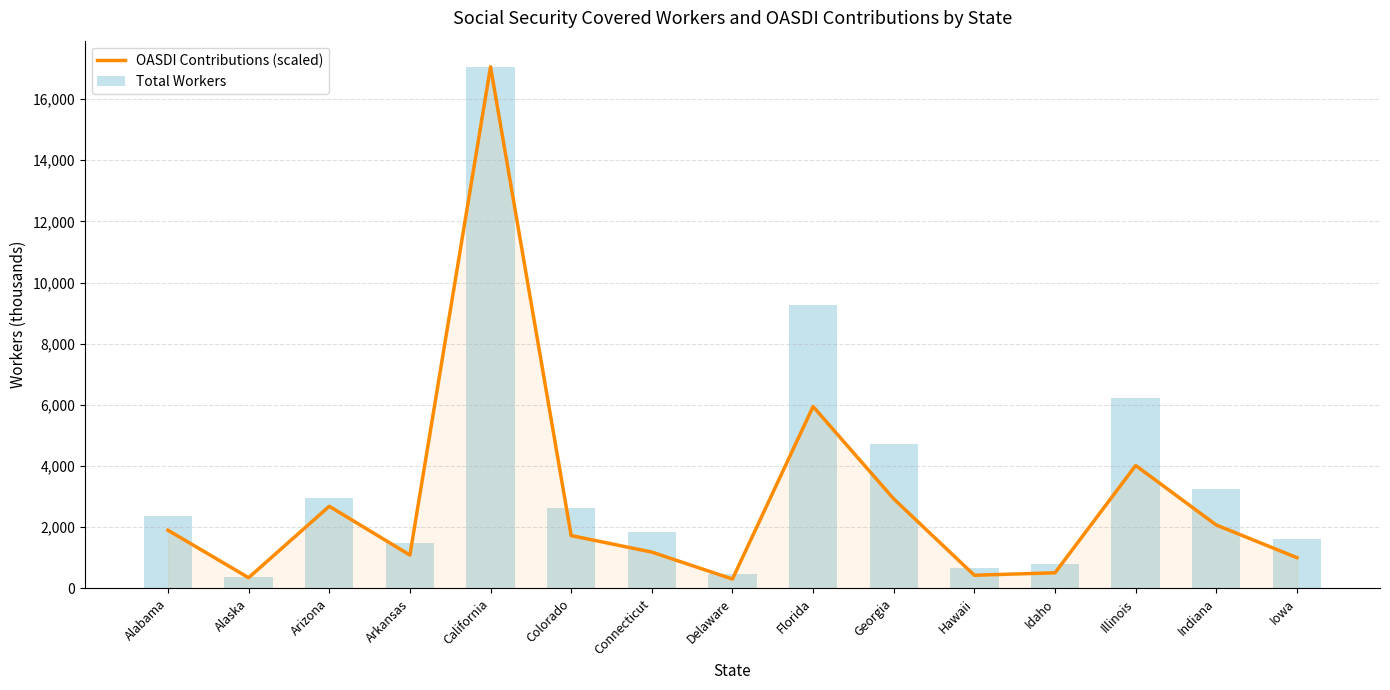

List the series in order of their peak value, lowest first.

OASDI Contributions (scaled), Total Workers